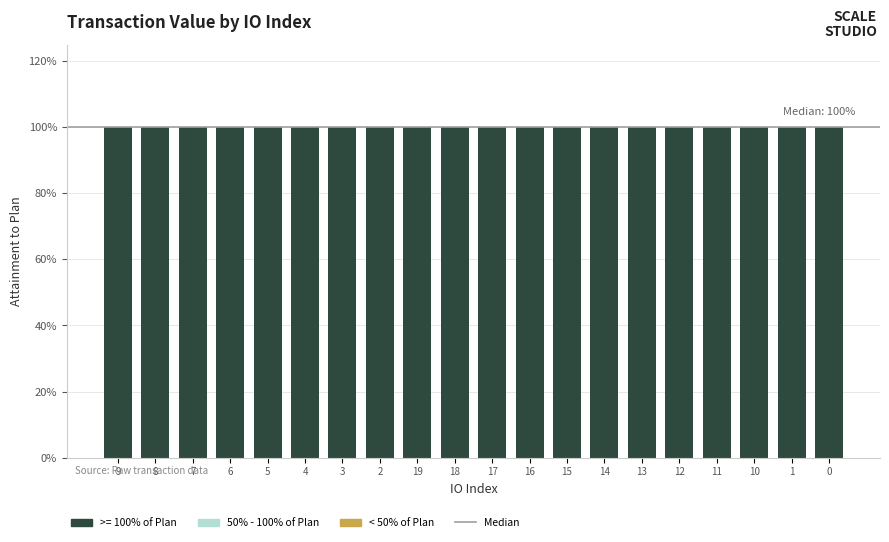

What is the lowest value of the direction series?

1.0